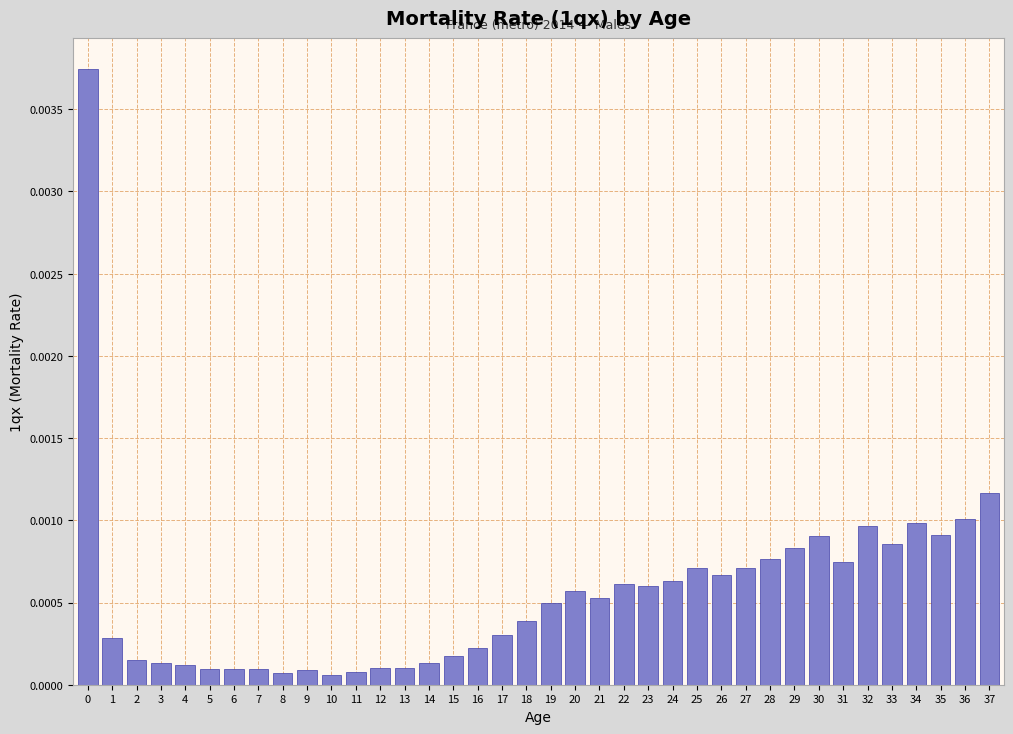

Which has a higher value, 22 or 1?

22